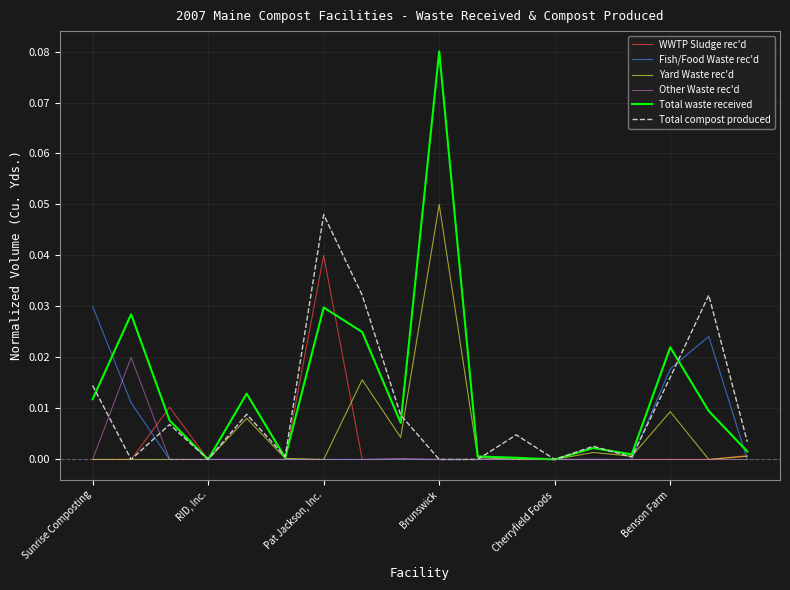

Which label corresponds to the largest value in the chart?

Brunswick